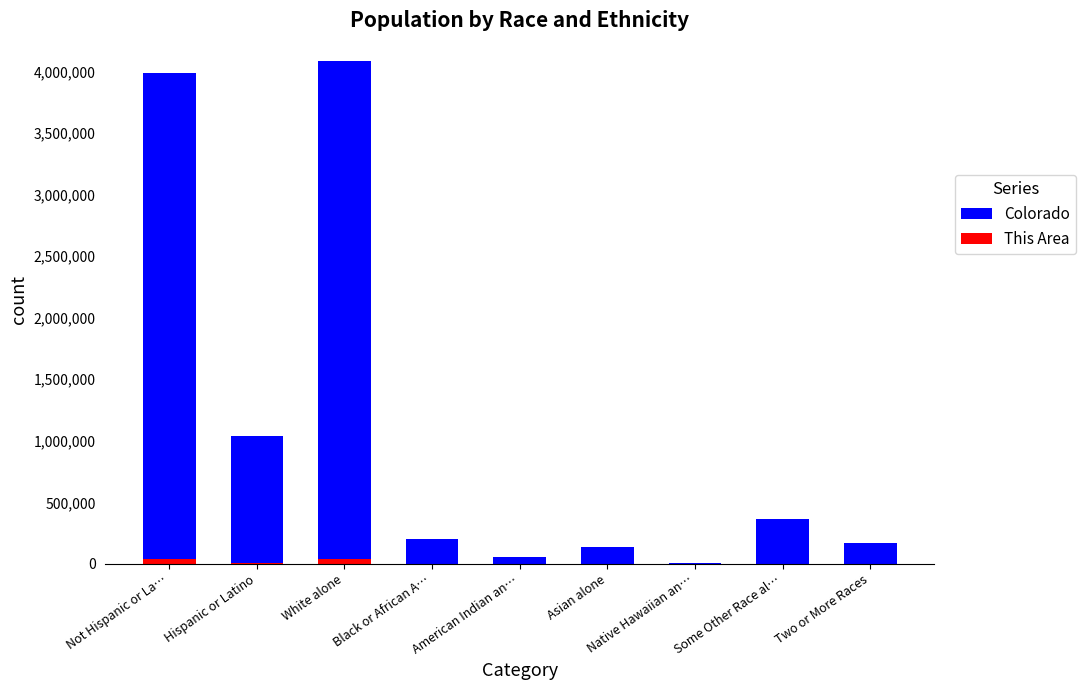

What is the sum of the This Area values at Two or More Races and White alone?

40205